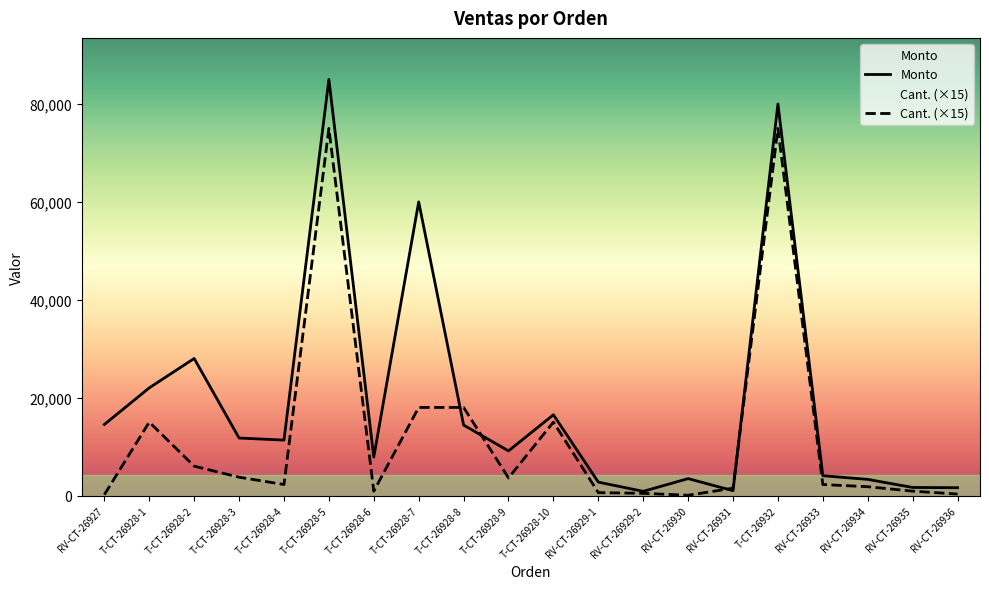

Reading left to right, what are all the values shown in this chart?

Monto: 14520	22000	28000	11750	11325	85000	7860	60000	14400	9120	16500	2740	855	3456	990	80000	4050	3300	1650	1600
Cant.: 180	15000	6000	3750	2250	75000	900	18000	18000	3600	15000	600	450	60	1500	75000	2250	1800	900	300